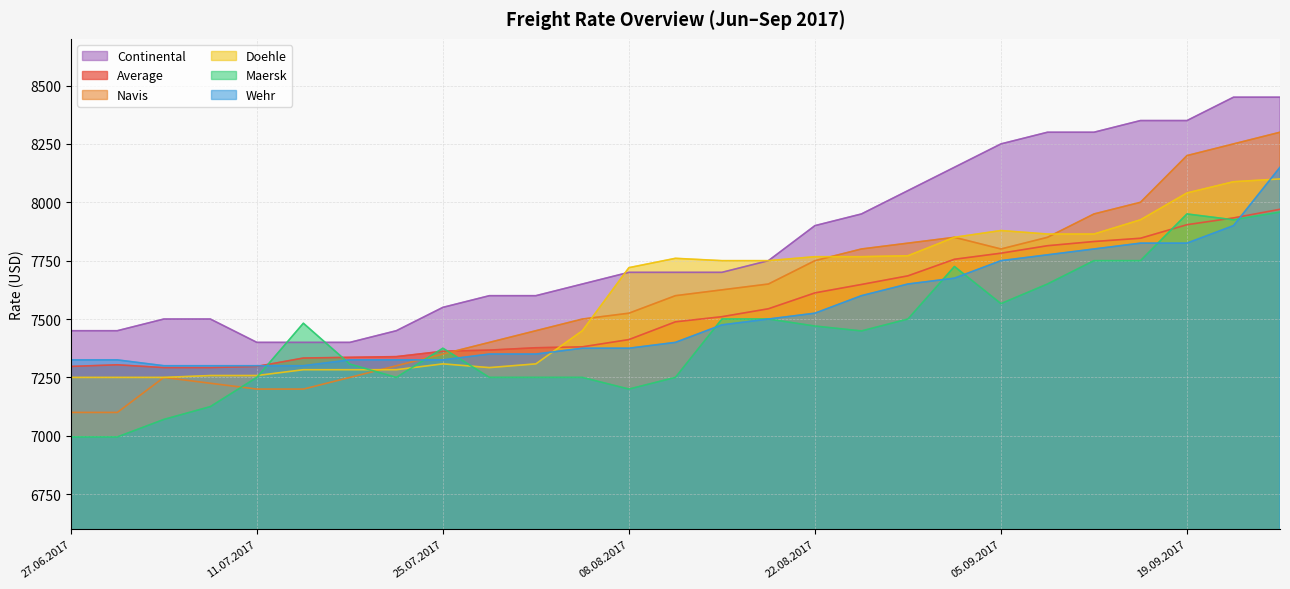

What is the spread (max minus min) of values at 27.06.2017?

455